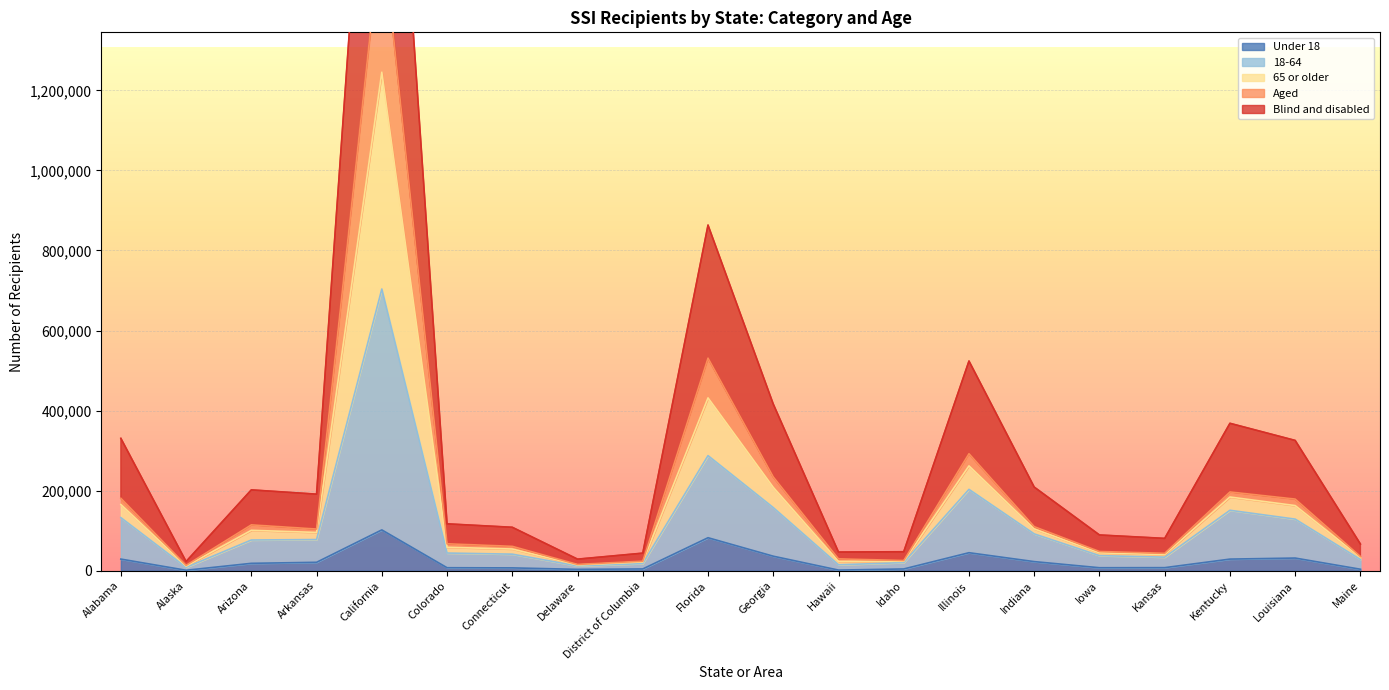

How many data points in Total are less than 95636?

10